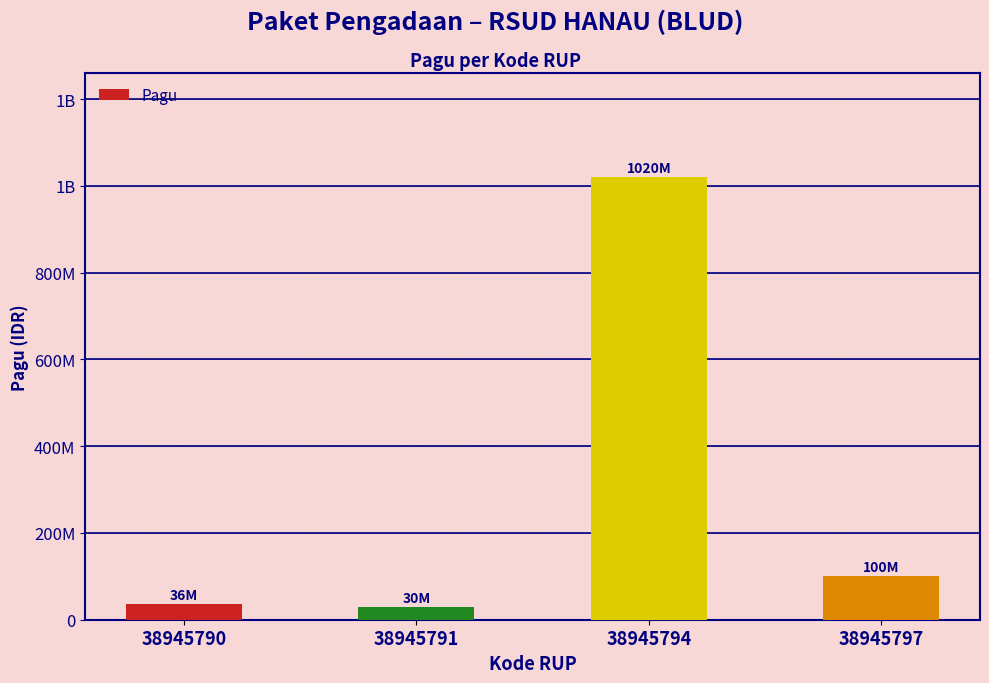

Is it true that the value at 38945794 is 1020000000?

True